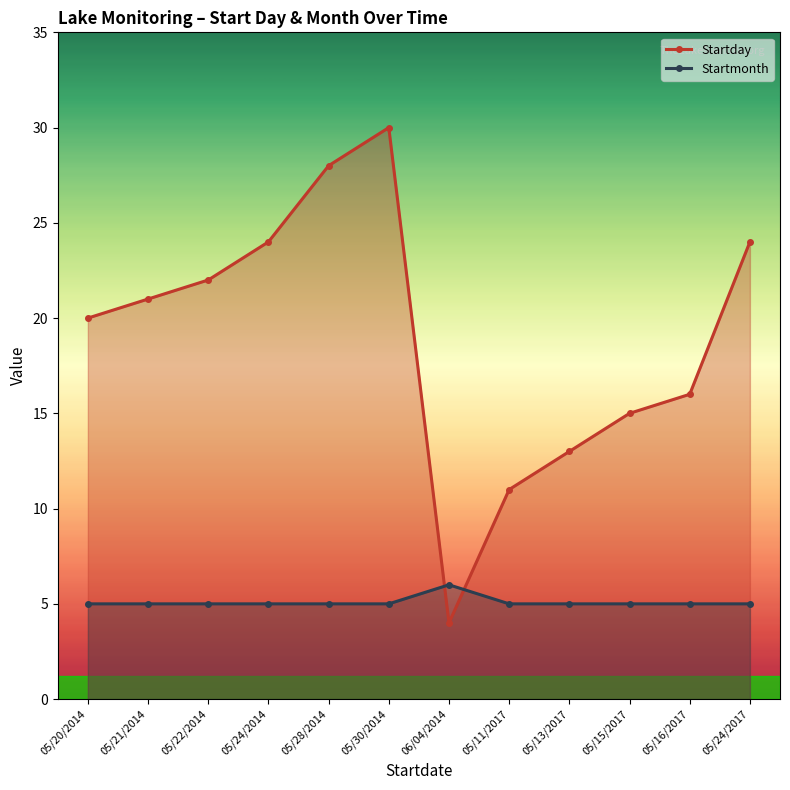

True or false: Startmonth and Startday intersect in this chart.

True